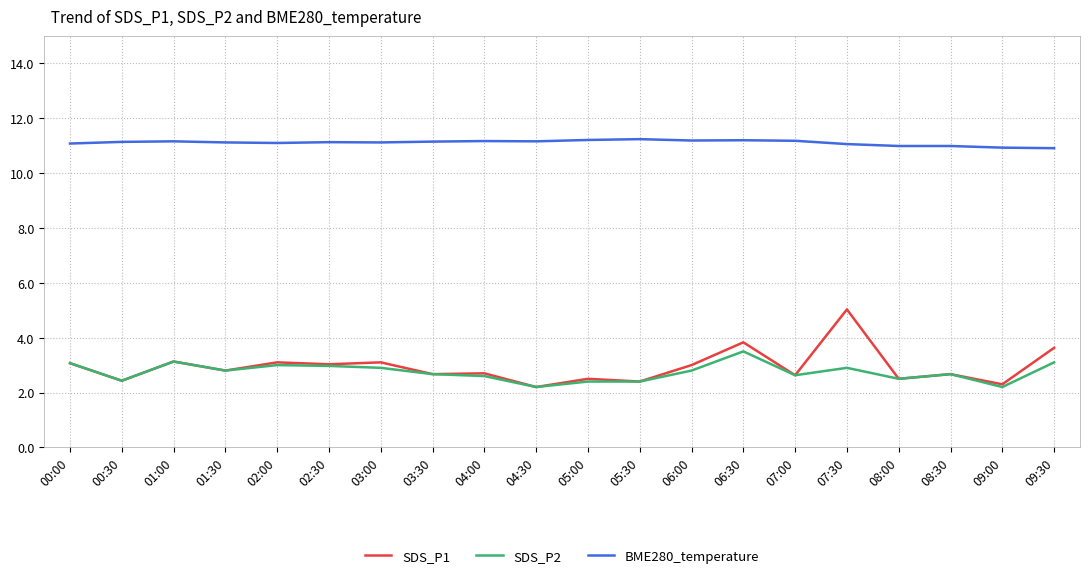

True or false: SDS_P1 and BME280_temperature cross at least once.

False